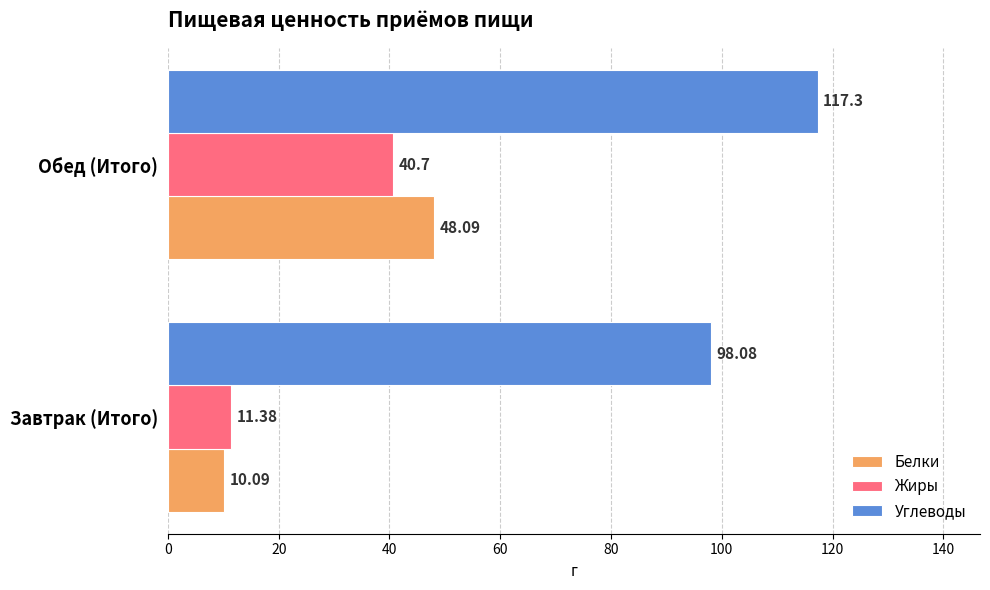

How many data points in Белки are above 48?

1